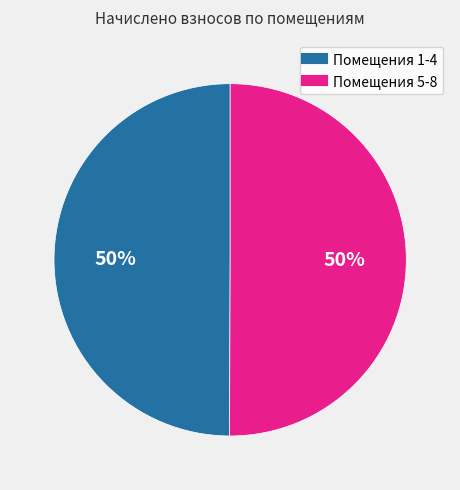

Count the number of slices in the pie.

2